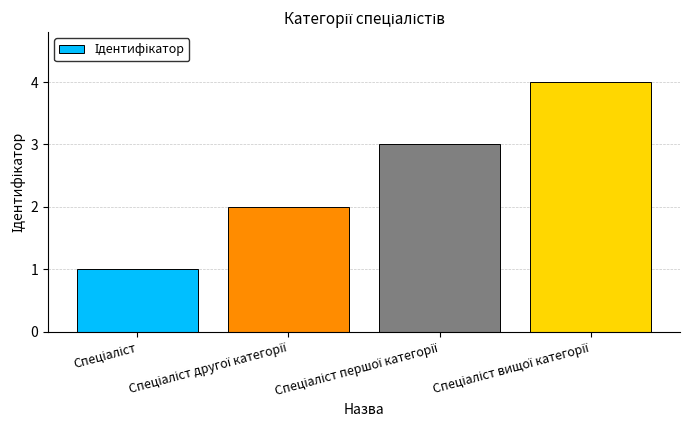

What is the greatest value displayed?

4